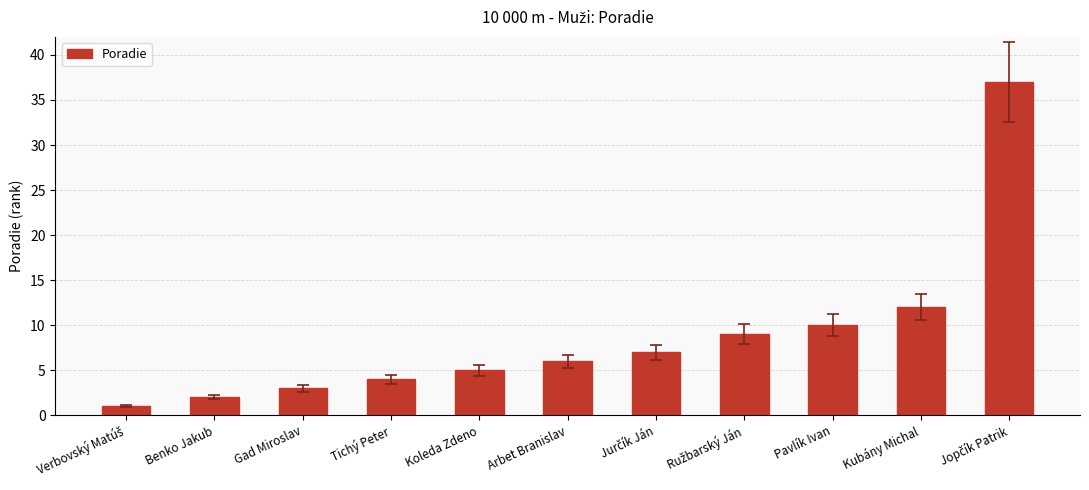

What is the greatest value displayed?

37